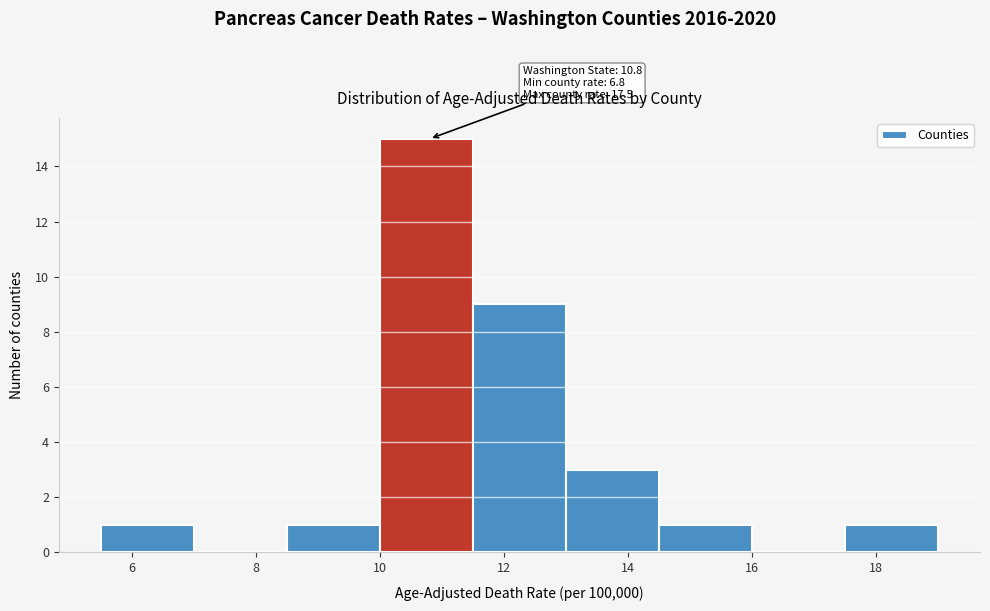

Which range on the x-axis has the tallest bar?

10.0 to 11.5